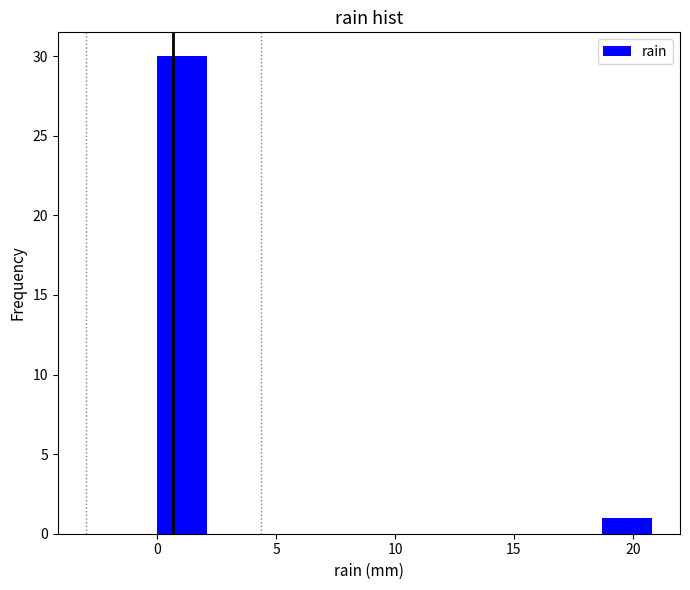

Reading left to right, transcribe this chart: for each bar, give the range it covers on the x-axis and its height. Neither the bar edges nor the heights are printed on the chart, so give them approximately, as read against the axes.

0.0 to 2.0: 30
2.0 to 4.0: 0
4.0 to 6.0: 0
6.0 to 8.5: 0
8.5 to 10.5: 0
10.5 to 12.5: 0
12.5 to 14.5: 0
14.5 to 16.5: 0
16.5 to 18.5: 0
18.5 to 21.0: 1